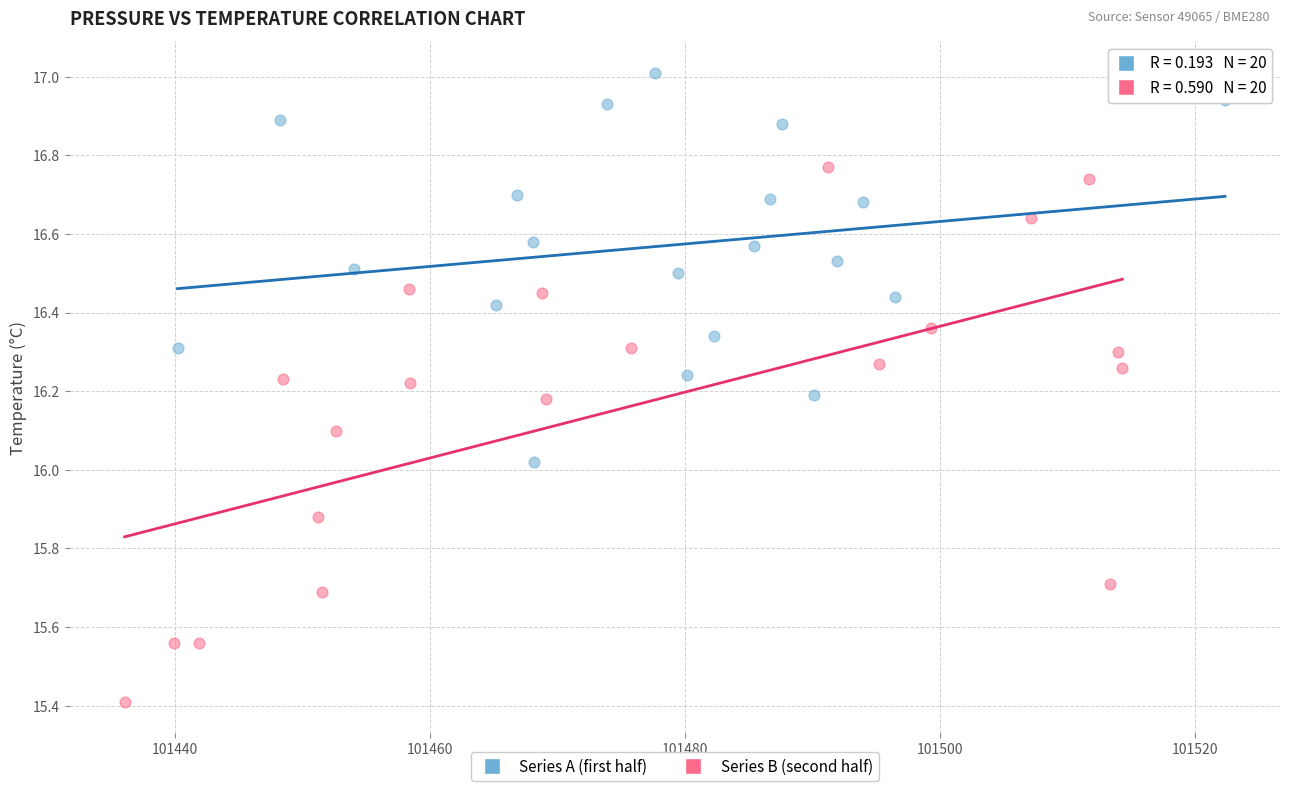

Which series has the largest Y range (max minus min)?

Series B (second half)